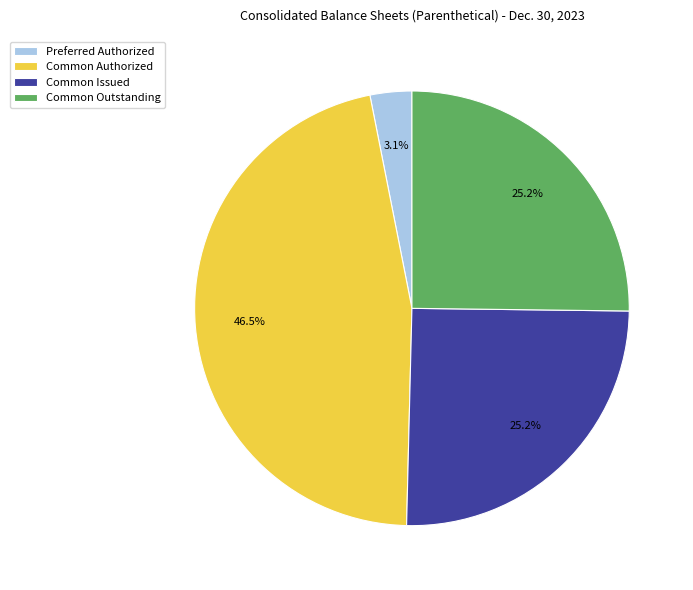

Which category has the smallest portion of the pie?

Preferred Authorized